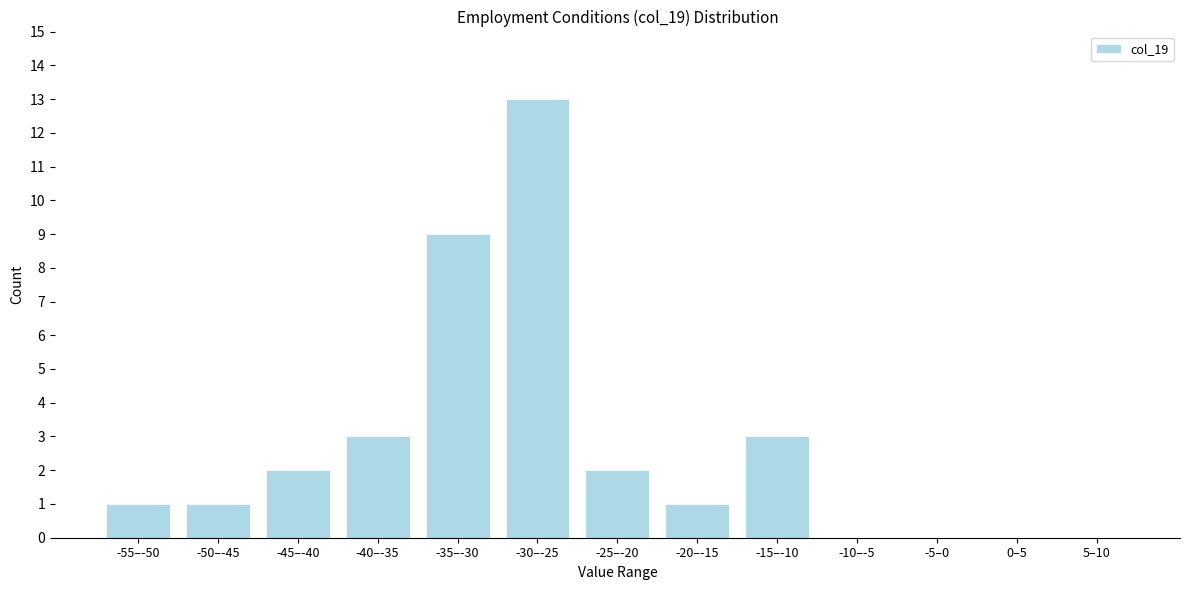

Reading left to right, transcribe all the data shown in this chart.

-55–-50=1	-50–-45=1	-45–-40=2	-40–-35=3	-35–-30=9	-30–-25=13	-25–-20=2	-20–-15=1	-15–-10=3	-10–-5=0	-5–0=0	0–5=0	5–10=0